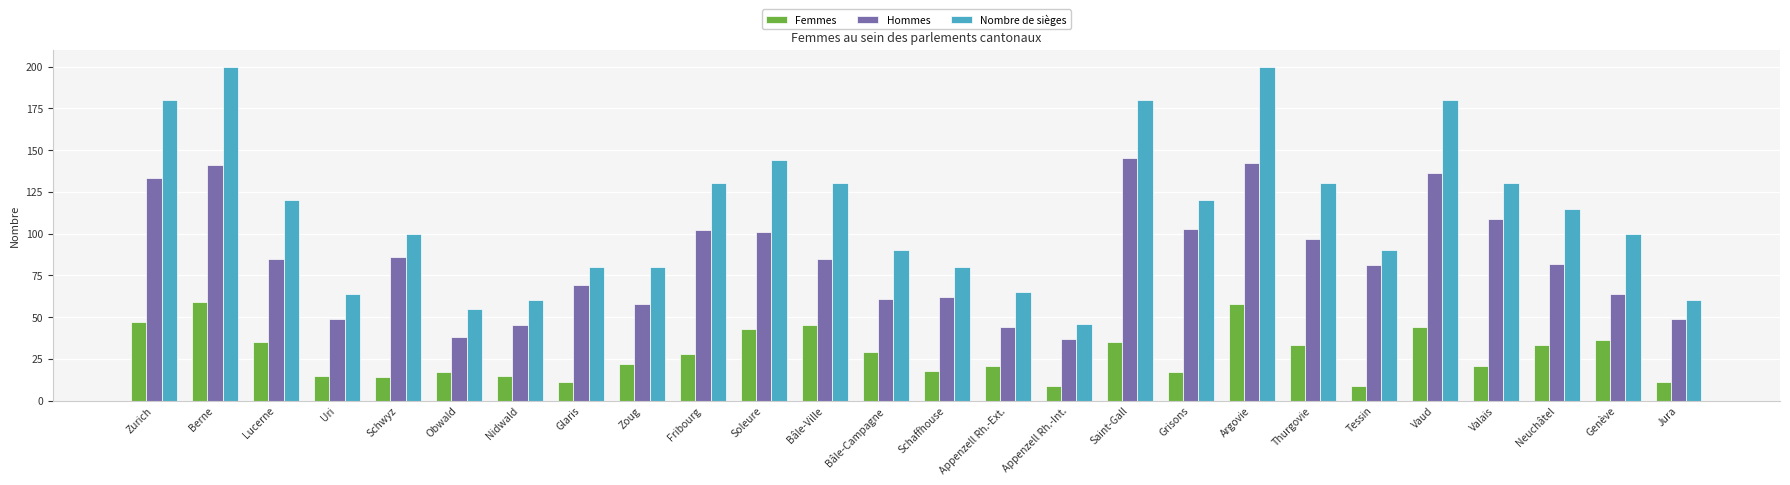

What is the difference between the Nombre de sièges values at Neuchâtel and Saint-Gall?

65